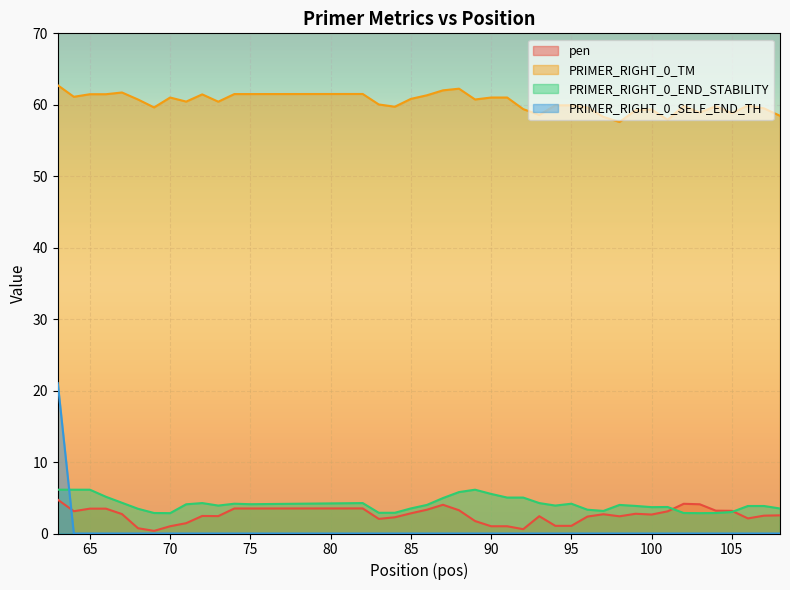

At how many categories does at least one series exceed 1?

40